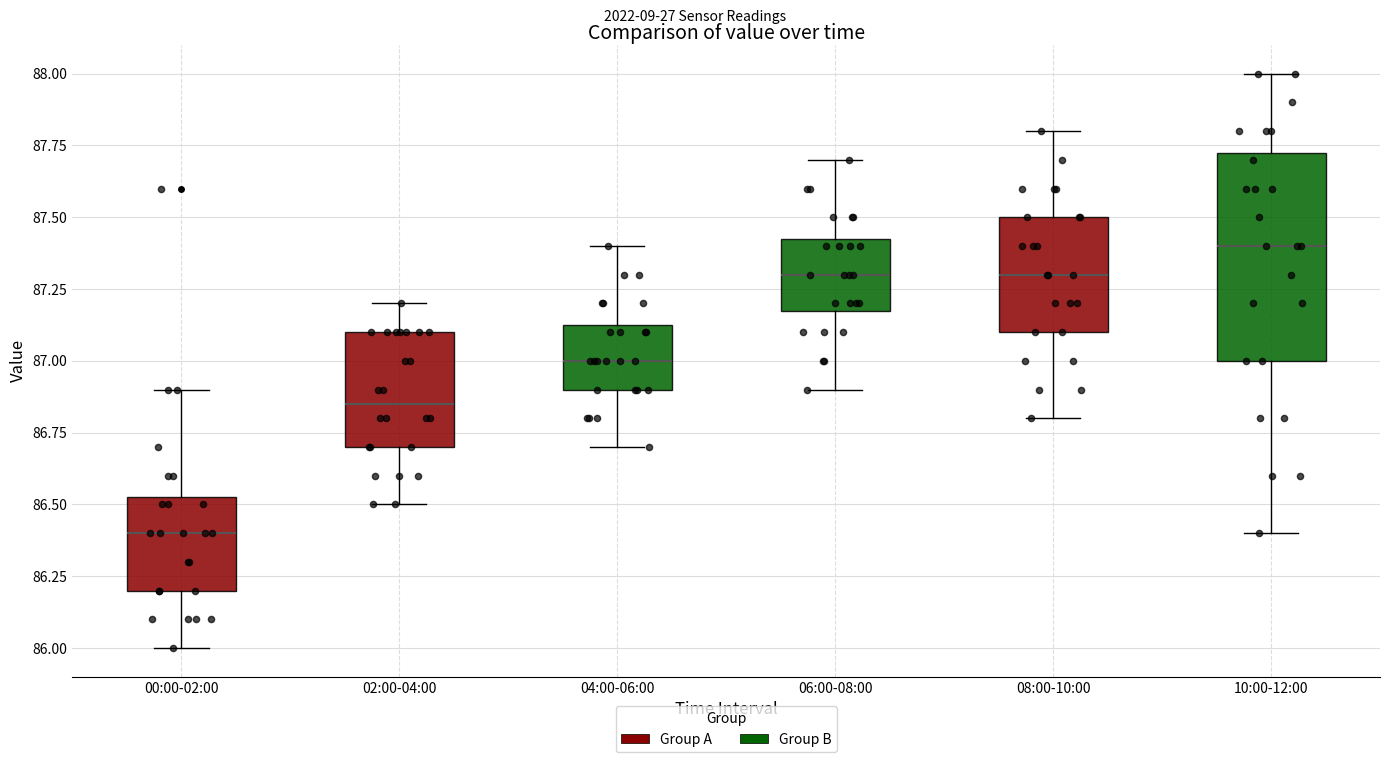

Where does the lower whisker of the box for 04:00-06:00 end on the y-axis? The values are not printed on the chart, so give them approximately, as read against the axis.

86.70